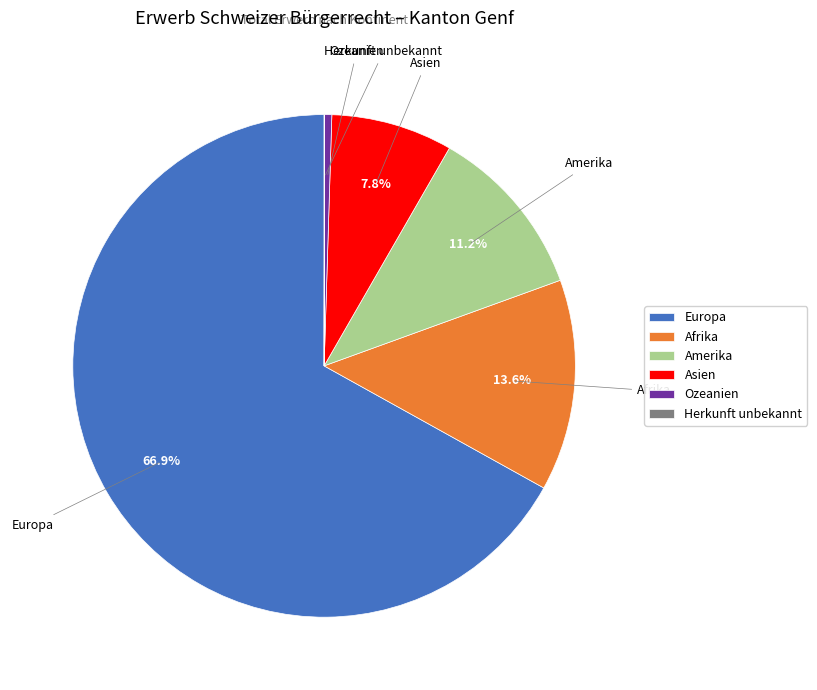

What percentage is NOT represented by Asien?

92.2%